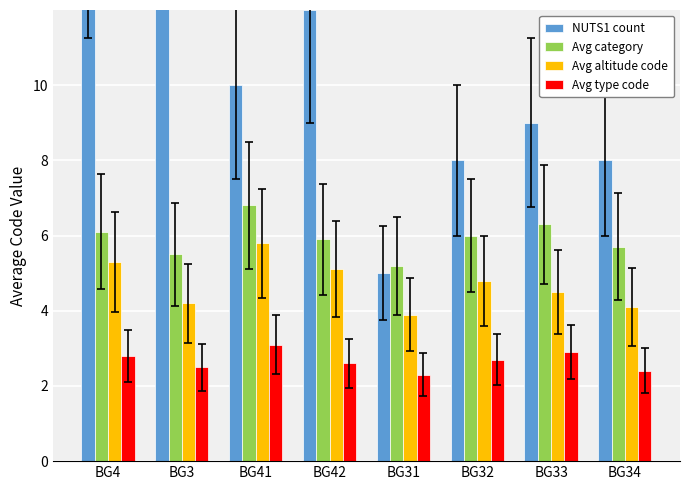

At which category does the chart reach its peak across all series?

BG3